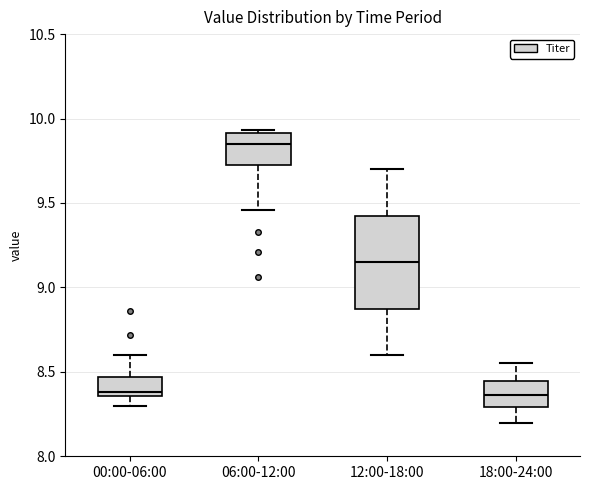

Reading left to right, read every box against the y-axis: the position of its median line, the range the box covers, and the ends of its whiskers. The values are not printed on the chart, so give them approximately, as read against the axis.

00:00-06:00: median 8.40, box 8.35 to 8.45, whiskers 8.30 to 8.60
06:00-12:00: median 9.85, box 9.75 to 9.90, whiskers 9.45 to 9.95
12:00-18:00: median 9.15, box 8.90 to 9.45, whiskers 8.60 to 9.70
18:00-24:00: median 8.35, box 8.30 to 8.45, whiskers 8.20 to 8.55